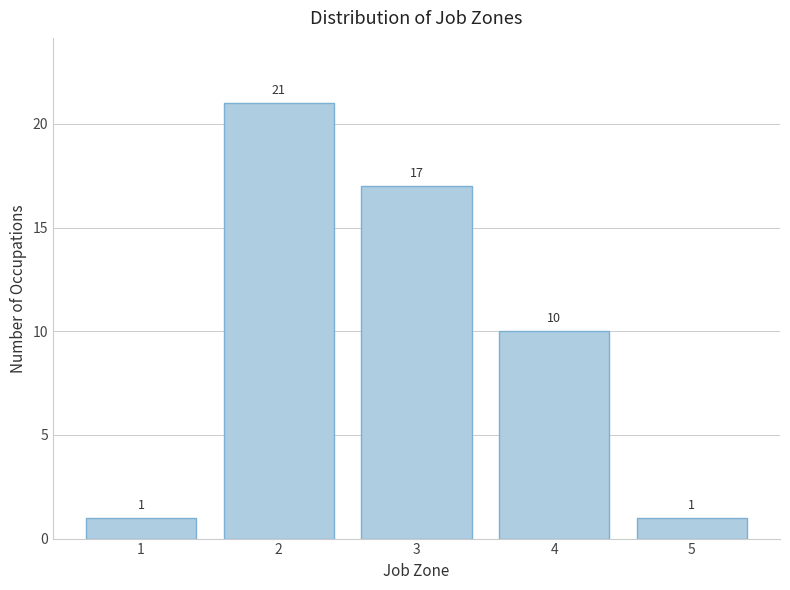

Reading right to left, extract all data points from this chart.

5=1	4=10	3=17	2=21	1=1